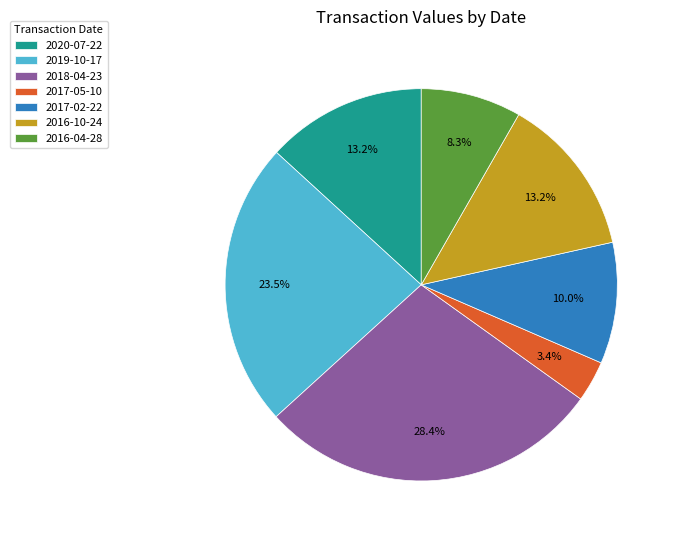

What percentage is NOT represented by 2017-02-22?

90.0%